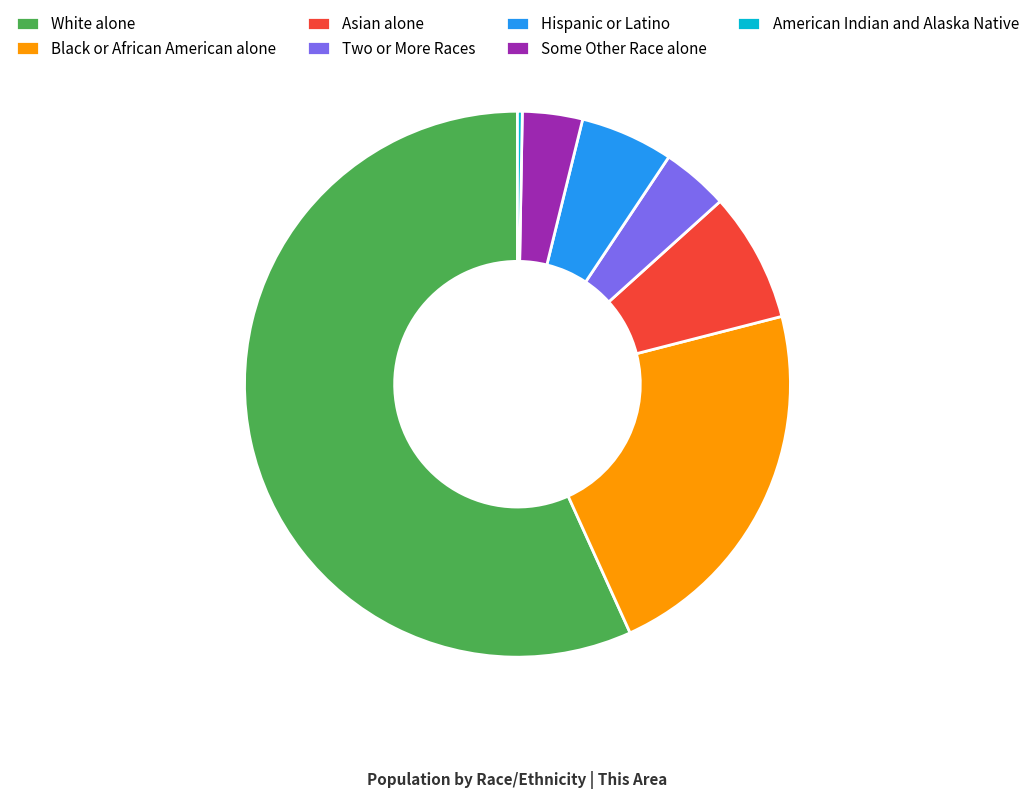

Which slice represents more than half of the pie?

White alone